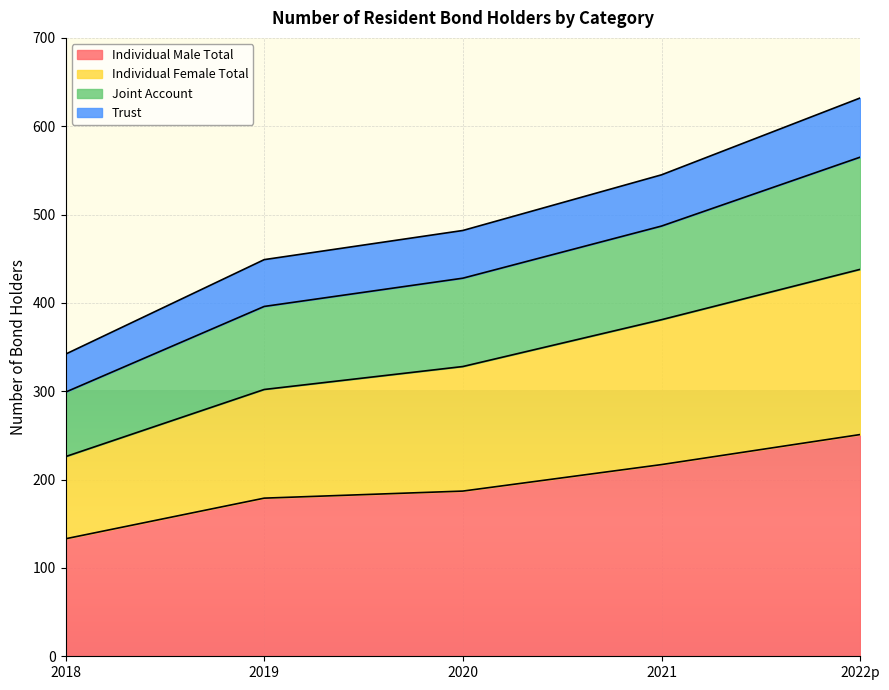

True or false: Individual Male Total has more than 1 points higher than both neighbors.

False